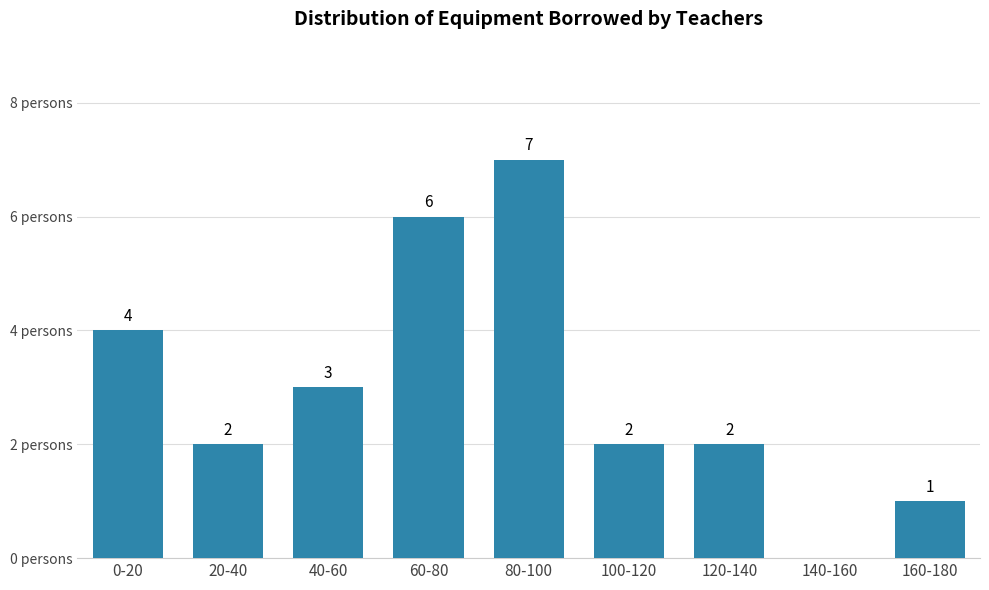

Which category has the highest value across all series?

80-100